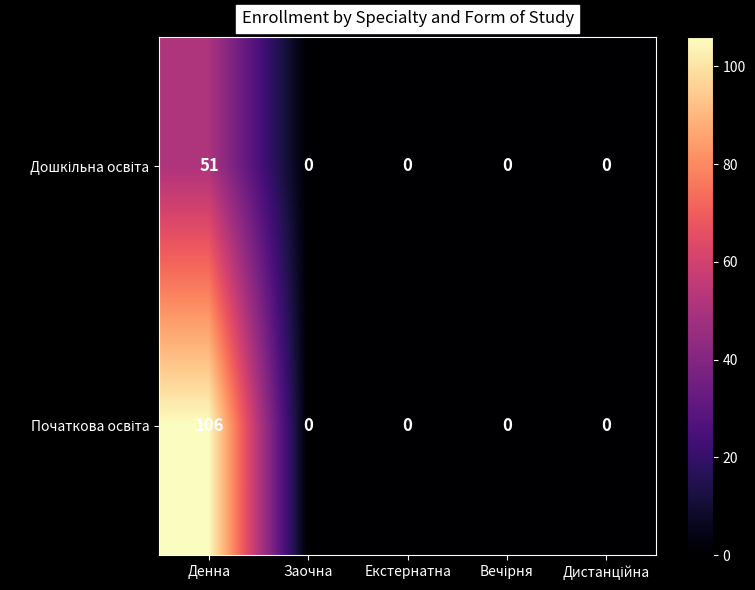

What is the maximum value shown in the chart?

106